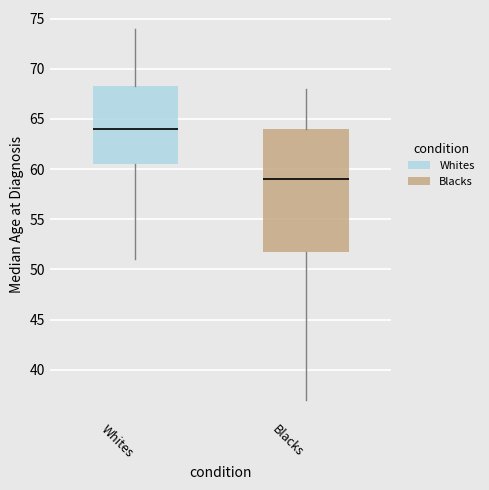

Which box is the tallest, from its lower edge to its upper edge?

Blacks